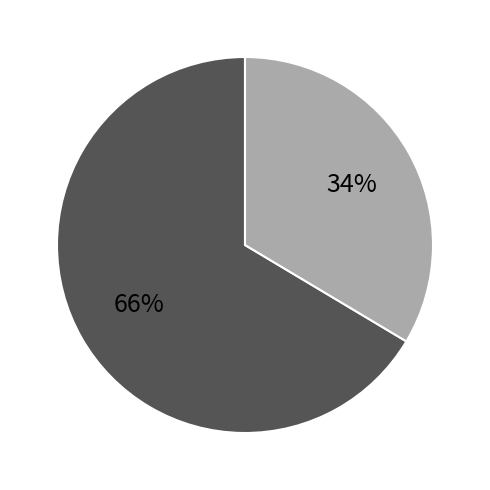

Does any single category account for the majority?

Yes